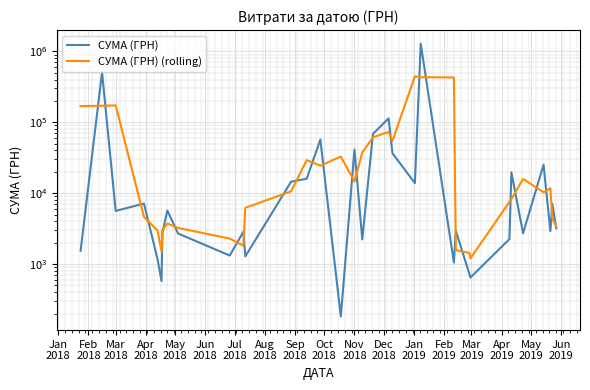

What is the sum of all СУМА (ГРН) values?

2248785.8